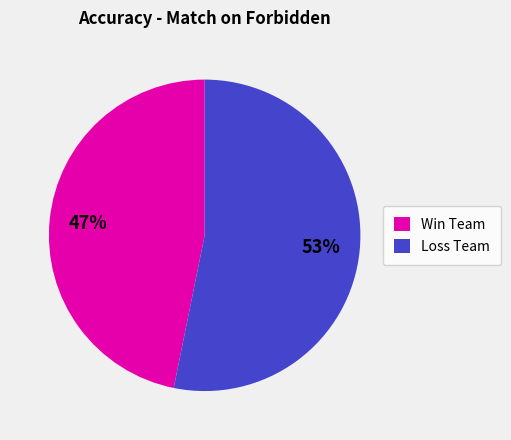

Rank the categories by value from lowest to highest.

Win Team, Loss Team